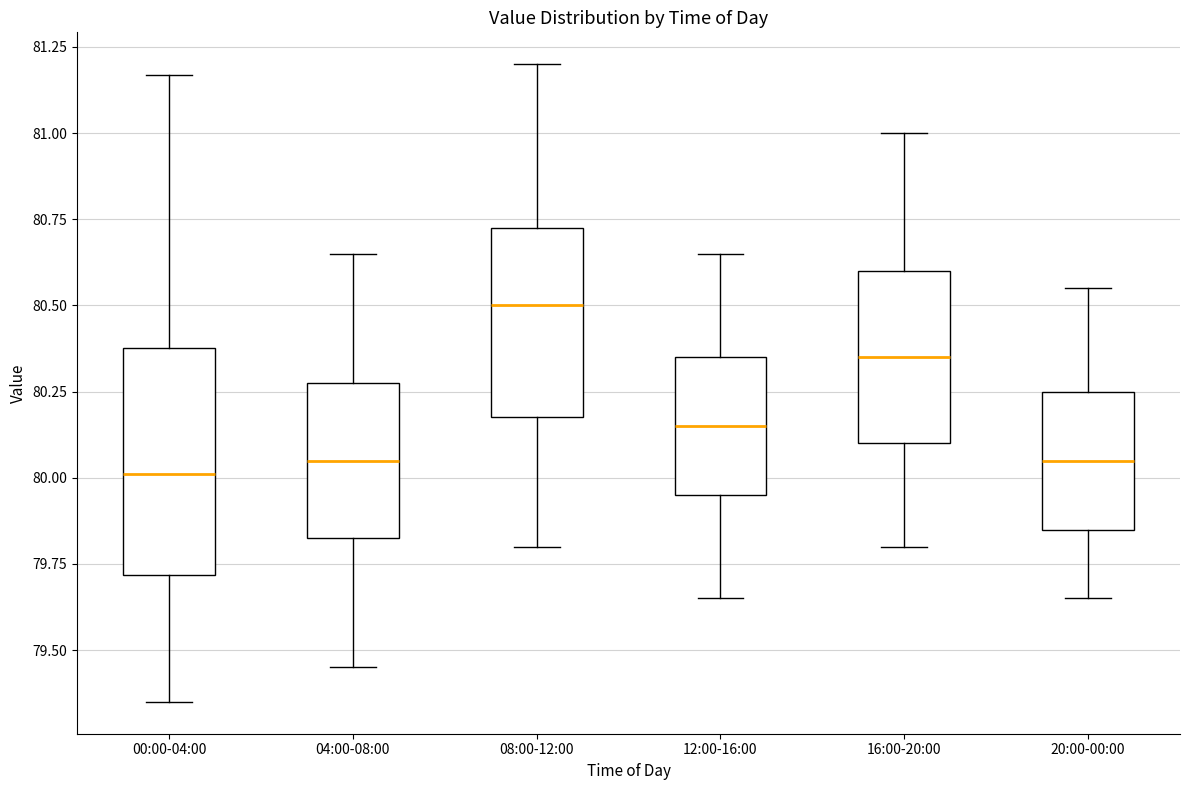

Reading left to right, transcribe this box plot: for each box, give where its median line is, the range the box spans, and where its two whiskers end, as read against the y-axis. The values are not printed on the chart, so give them approximately, as read against the axis.

00:00-04:00: median 80.00, box 79.70 to 80.40, whiskers 79.35 to 81.15
04:00-08:00: median 80.05, box 79.85 to 80.30, whiskers 79.45 to 80.65
08:00-12:00: median 80.50, box 80.20 to 80.75, whiskers 79.80 to 81.20
12:00-16:00: median 80.15, box 79.95 to 80.35, whiskers 79.65 to 80.65
16:00-20:00: median 80.35, box 80.10 to 80.60, whiskers 79.80 to 81.00
20:00-00:00: median 80.05, box 79.85 to 80.25, whiskers 79.65 to 80.55